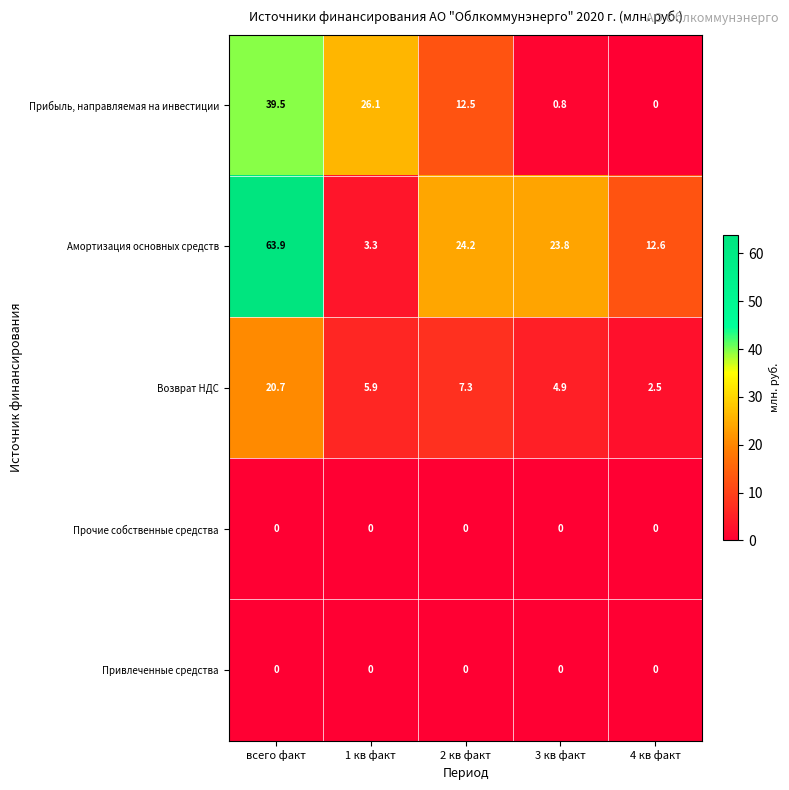

What is the spread (max minus min) of values at 4 кв факт?

12.6